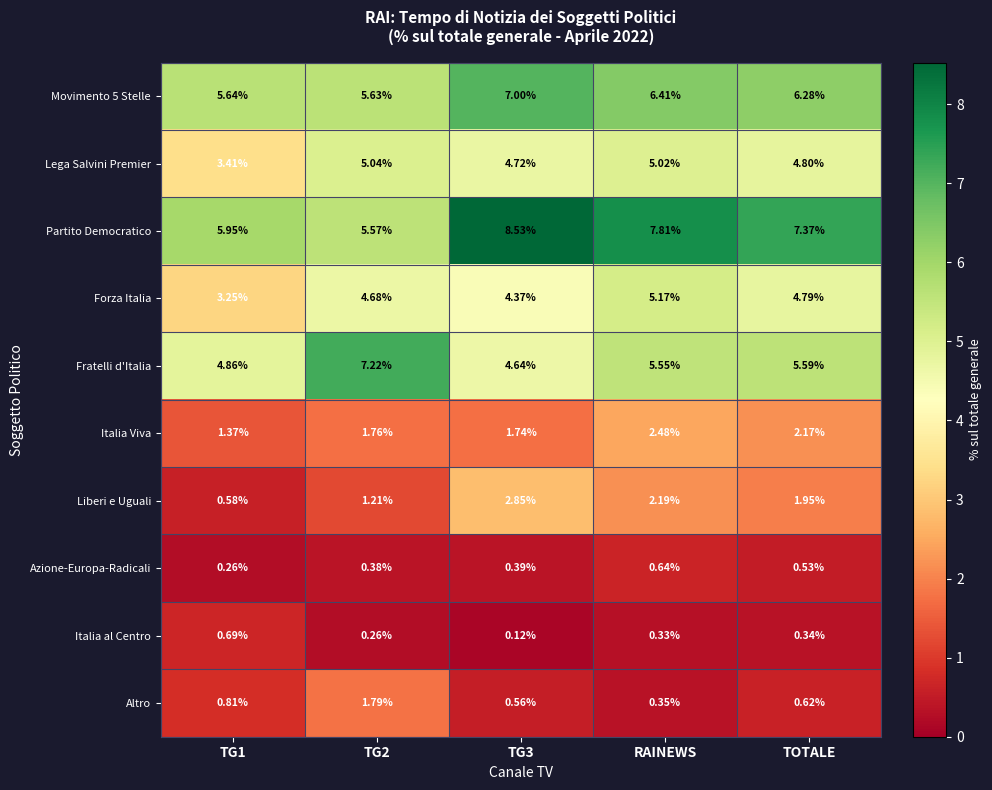

At how many categories does at least one series exceed 6?

4